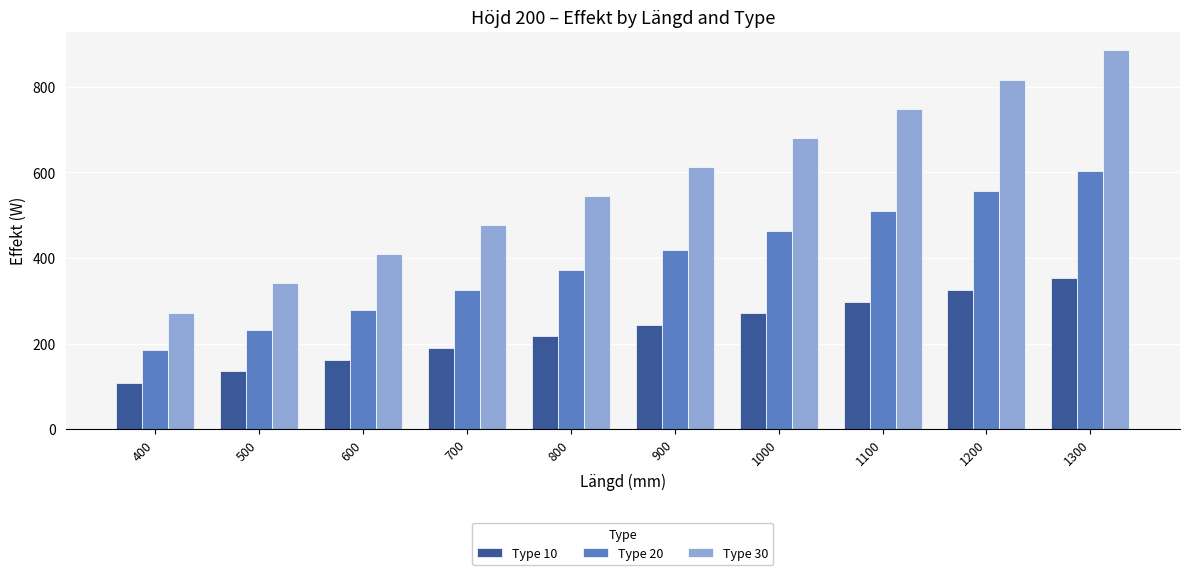

What is the minimum value for Type 30?

272.4